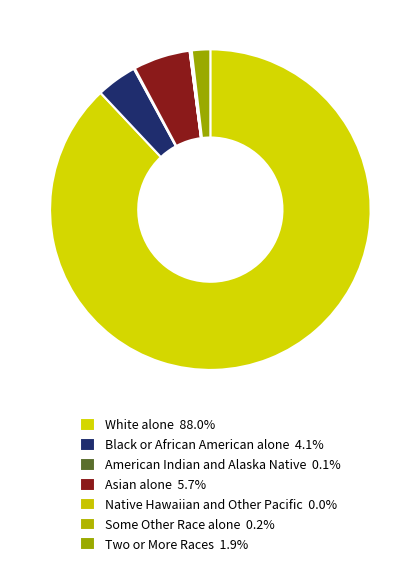

Is there a majority slice in this chart?

Yes